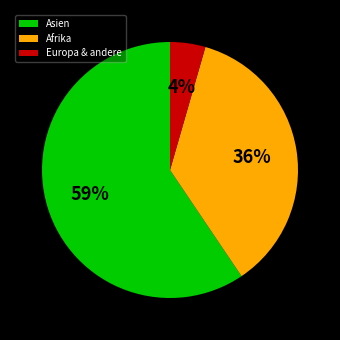

How many segments does this pie chart have?

3